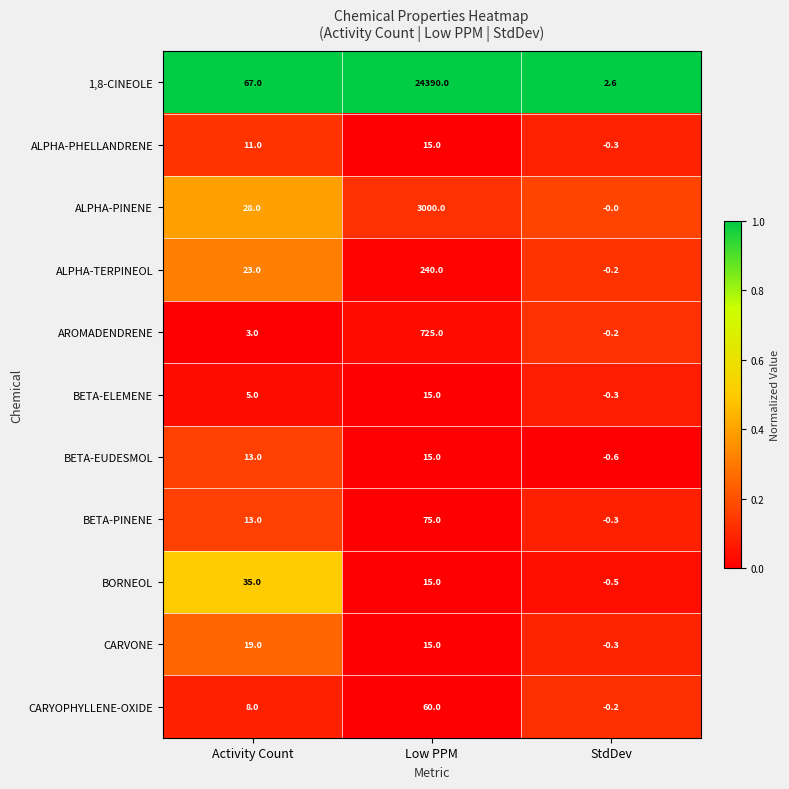

Which series has the largest total across all categories?

1,8-CINEOLE